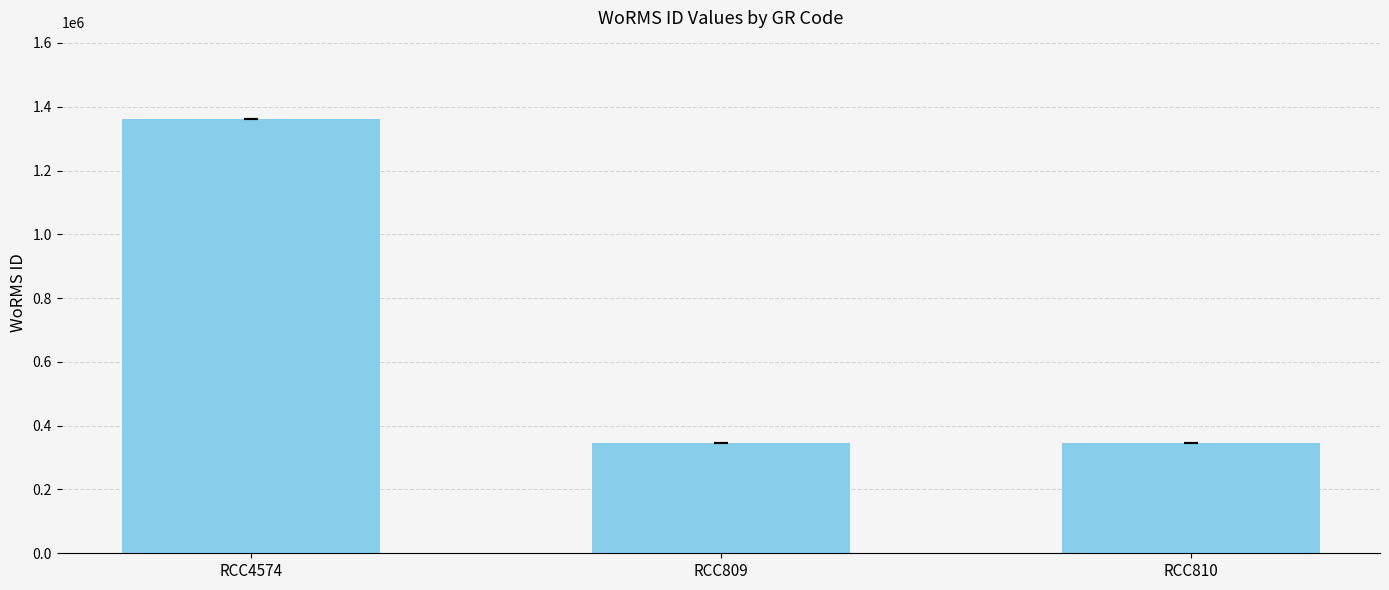

What is the difference between the maximum and minimum values?

1015679